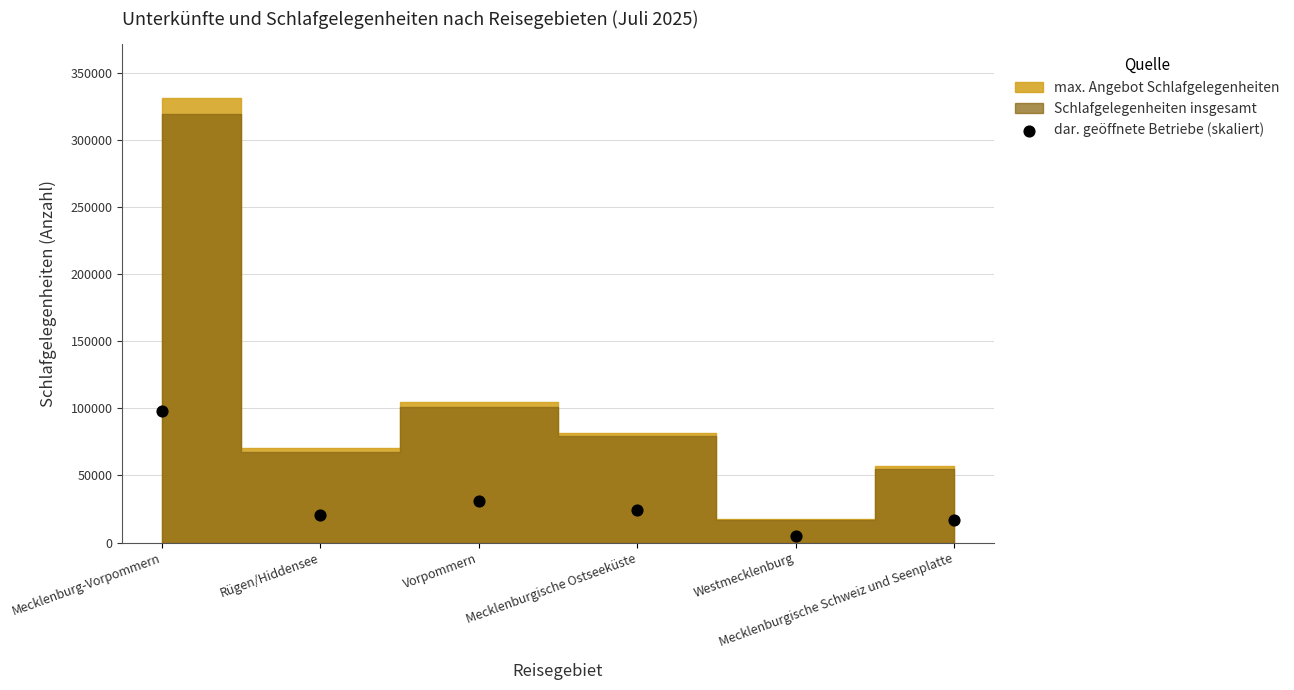

What is the range of Y values (max minus min)?

92657.8